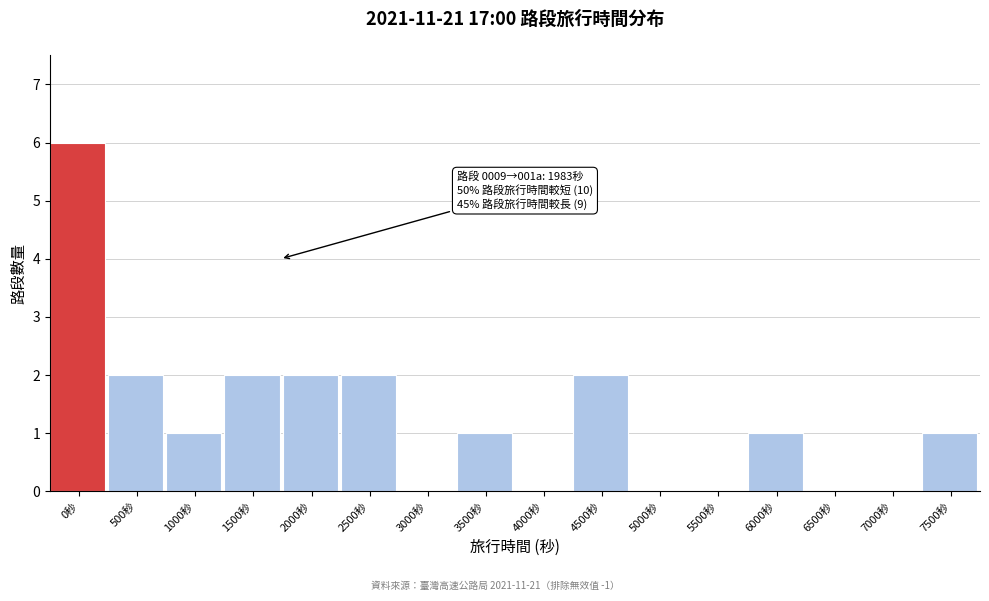

Reading left to right, extract all data points from this chart.

0秒=6	500秒=2	1000秒=1	1500秒=2	2000秒=2	2500秒=2	3000秒=0	3500秒=1	4000秒=0	4500秒=2	5000秒=0	5500秒=0	6000秒=1	6500秒=0	7000秒=0	7500秒=1